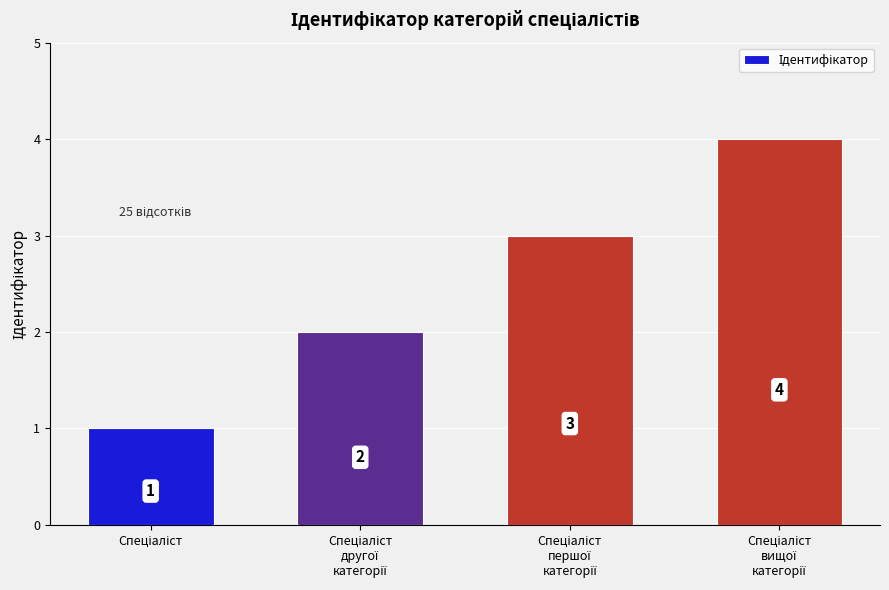

What is the value of the 1st bar from the left?

1